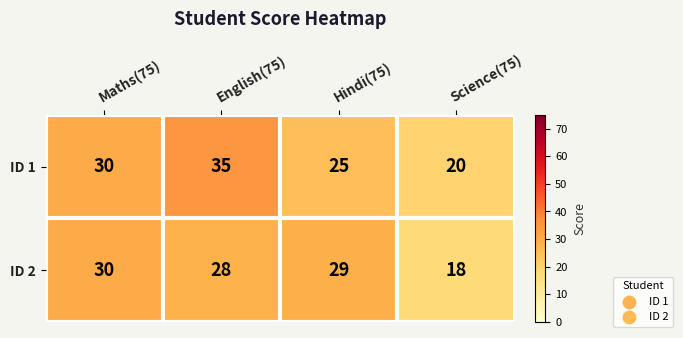

At Science(75), list the series in order from largest to smallest.

ID 1, ID 2